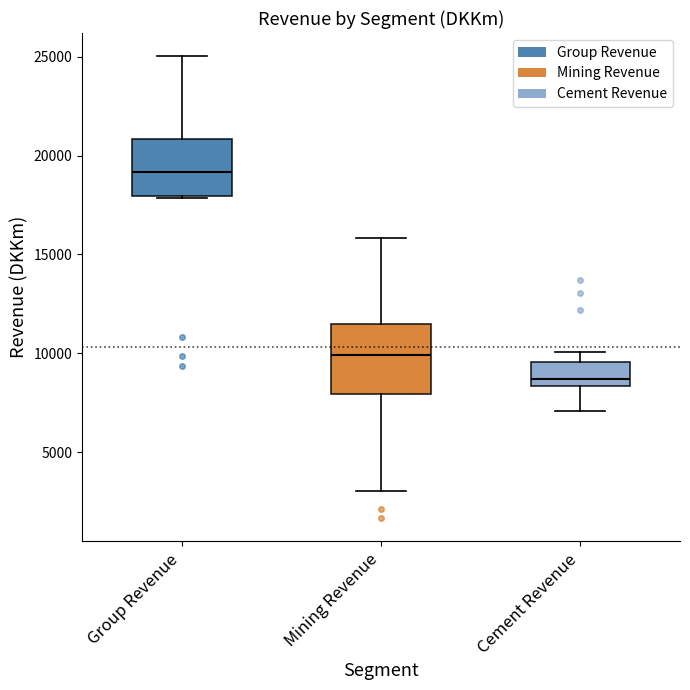

Which box's median line is the lowest?

Cement Revenue